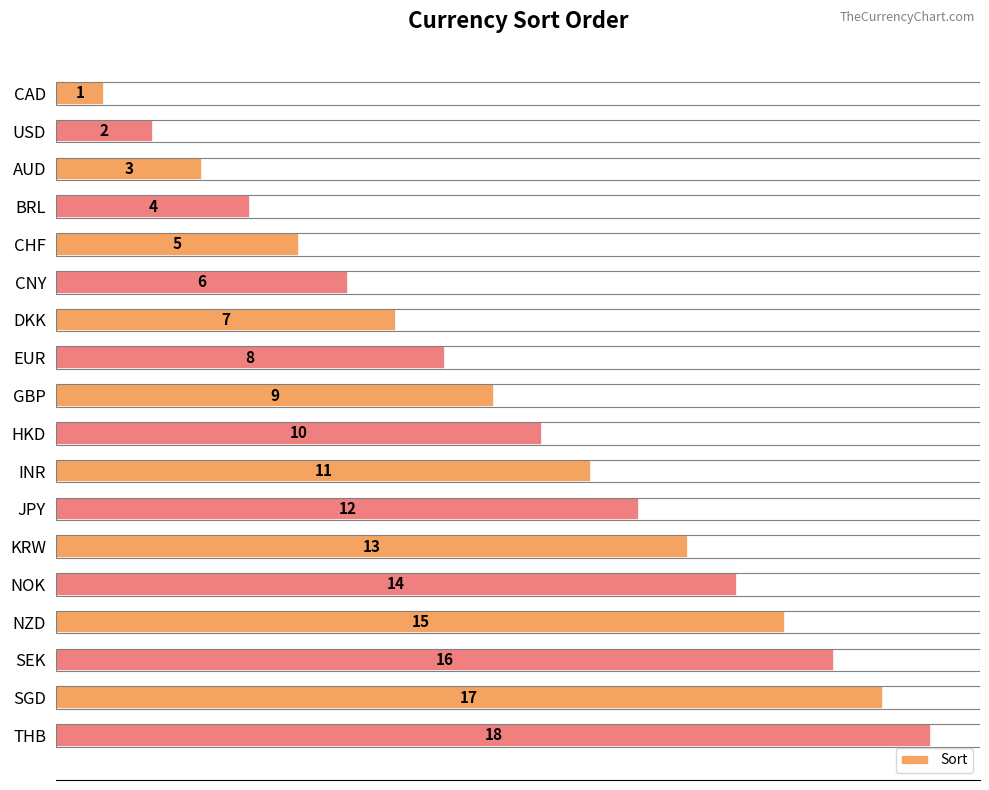

What is the label of the 9th bar from the bottom?

HKD